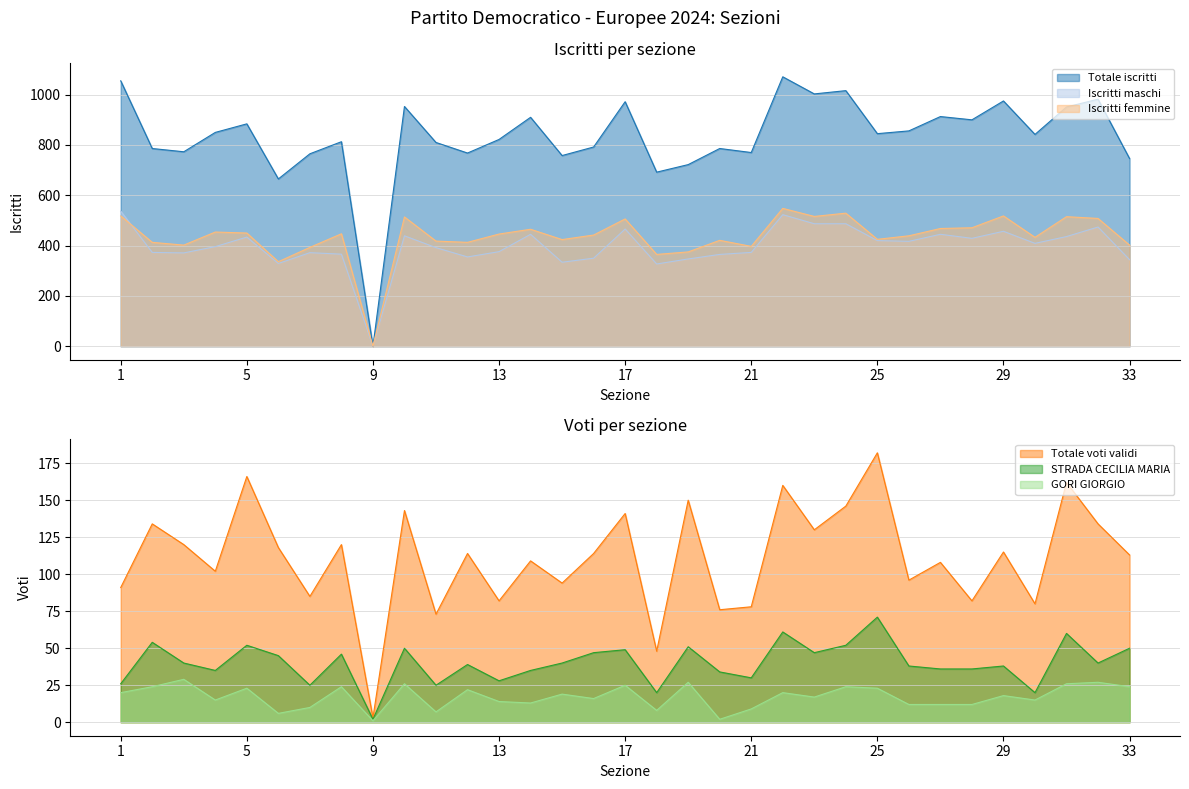

What is the sum of all Iscritti femmine values?

14371